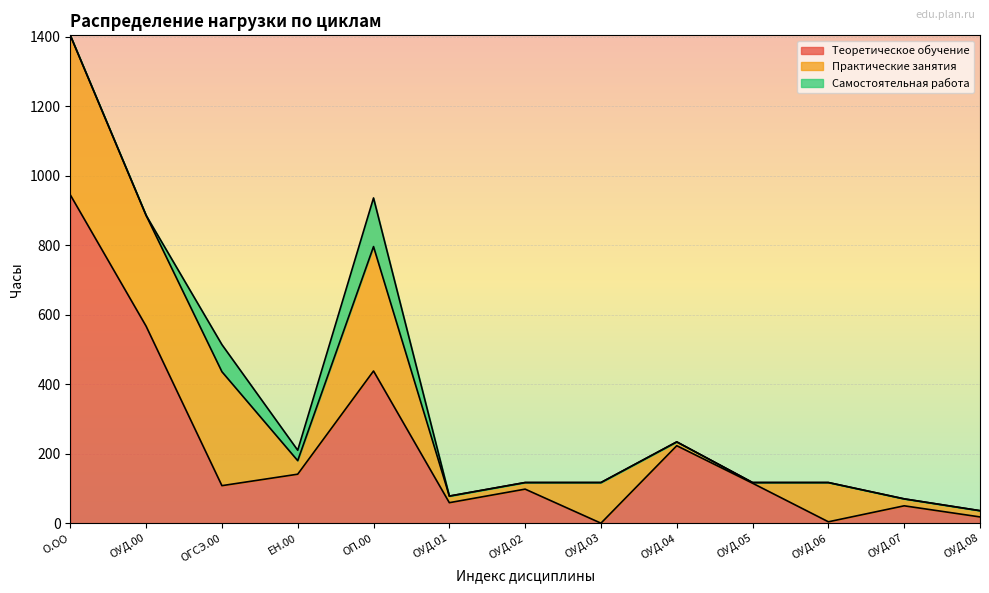

True or false: Практические занятия has more than 1 interior local peaks.

True